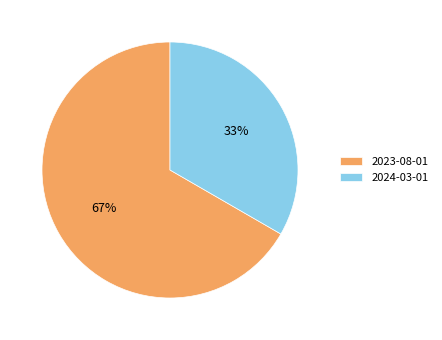

To the nearest percent, what is the combined percentage of 2024-03-01 and 2023-08-01?

100%